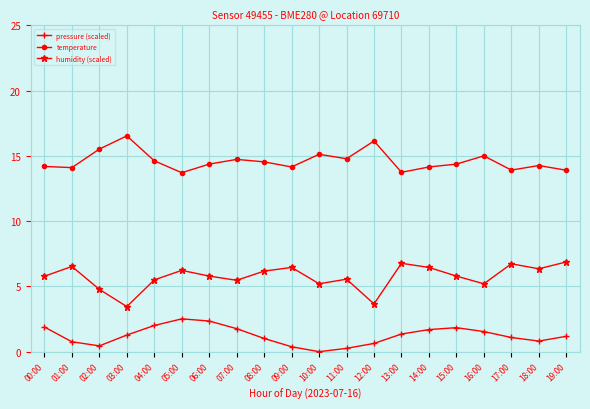

List the series in order of their overall mean, lowest first.

pressure (scaled), humidity (scaled), temperature